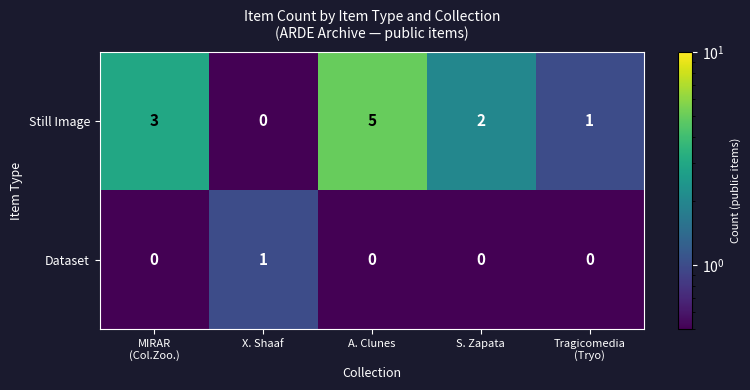

At which category does the chart reach its peak across all series?

A. Clunes